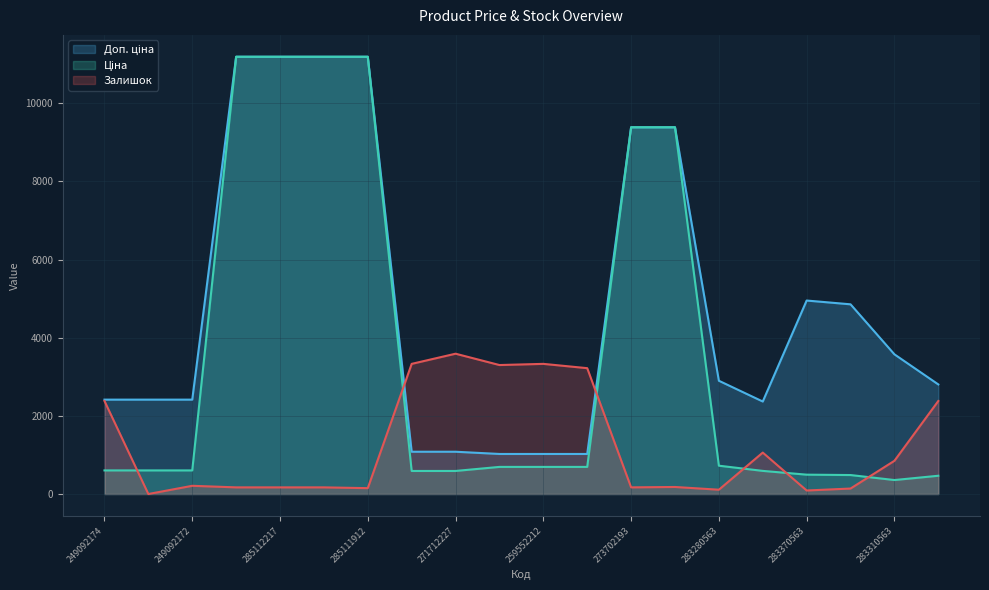

What is the difference between the highest and lowest values at 283310563?

3216.5